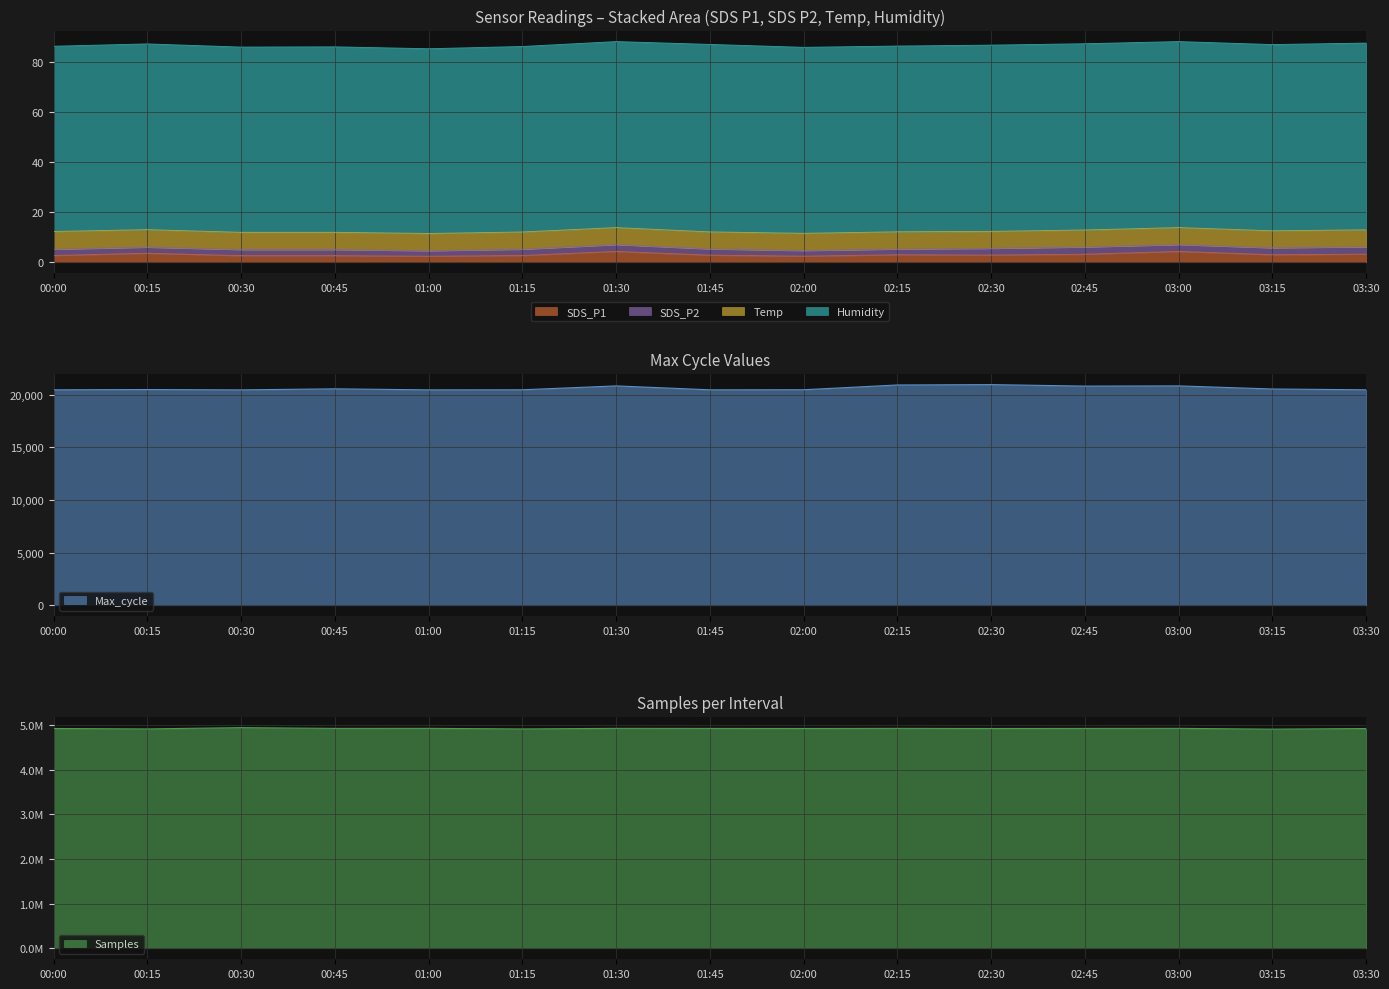

True or false: SDS_P1 has a value of 2.7 at 00:00.

True